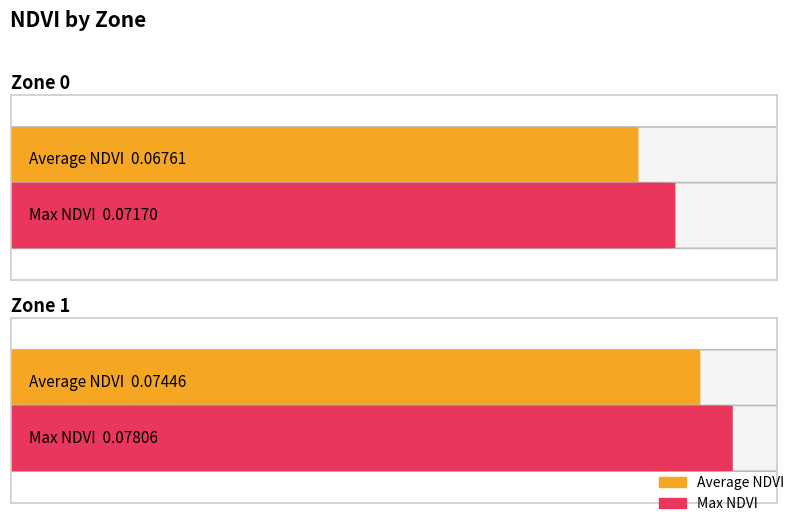

Count the number of categories in the chart.

2